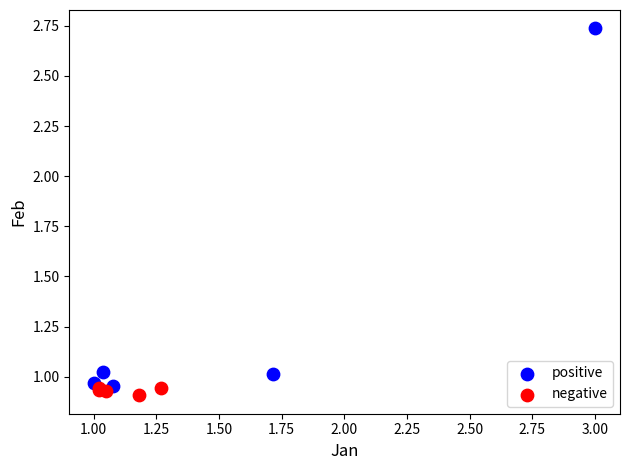

Which series has the largest Y range (max minus min)?

positive